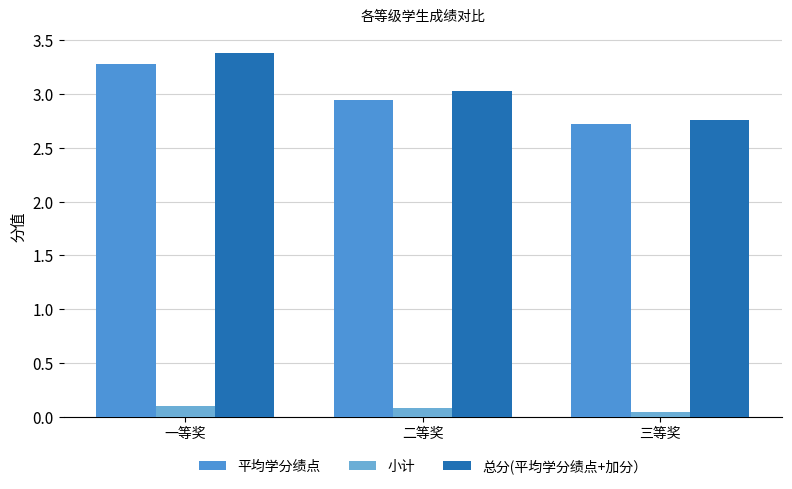

Is the value of 总分(平均学分绩点+加分） at 二等奖 greater than the value of 平均学分绩点 at 三等奖?

Yes